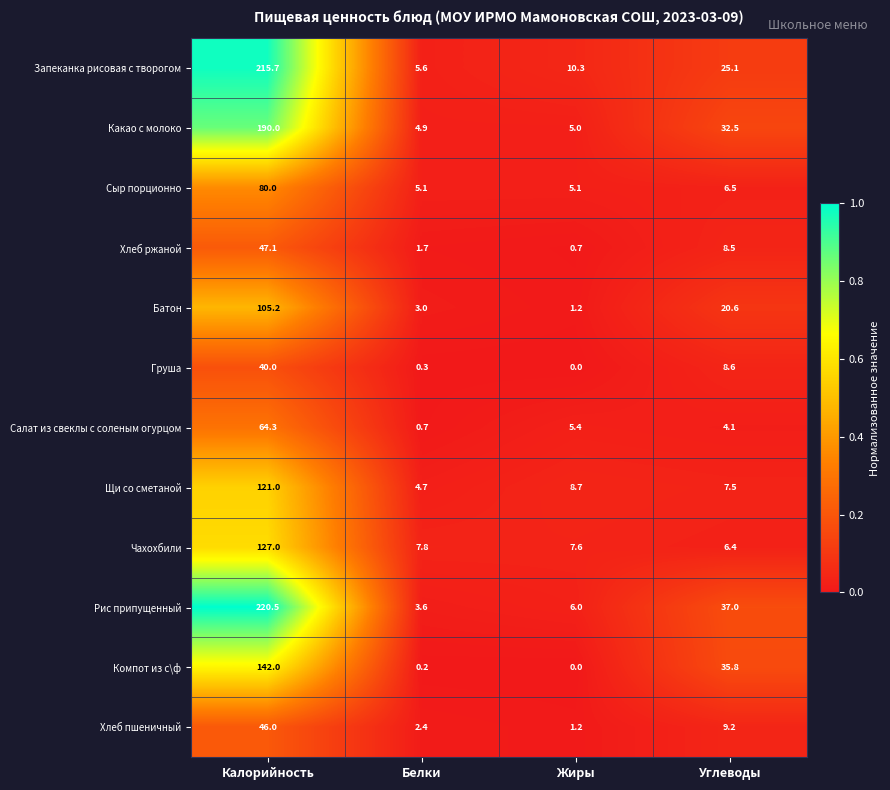

What is the difference between the highest and lowest values at Калорийность?

180.5